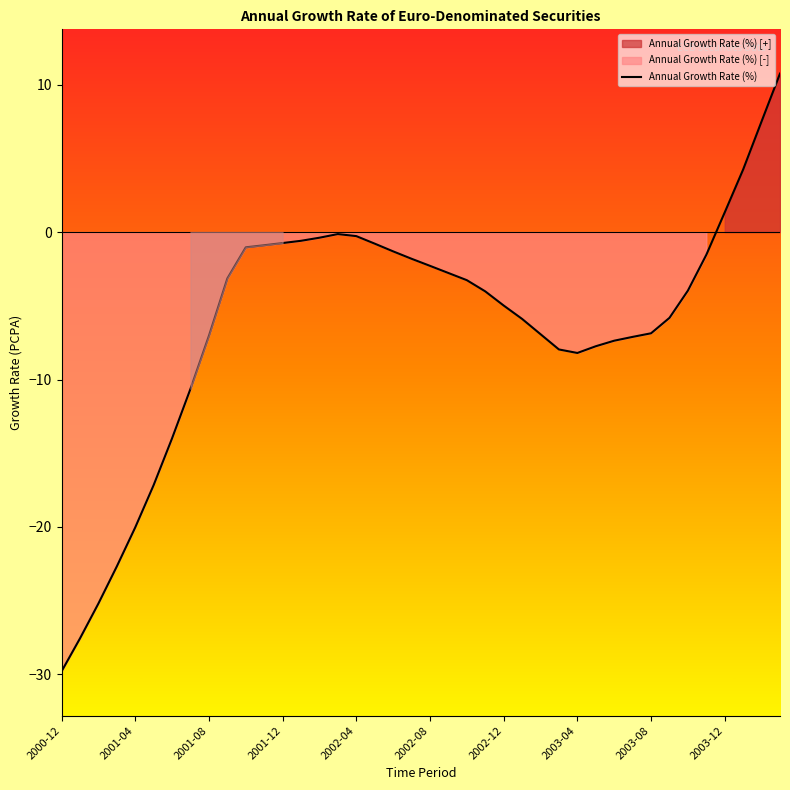

The value at 33 is -5.8. True or false?

True